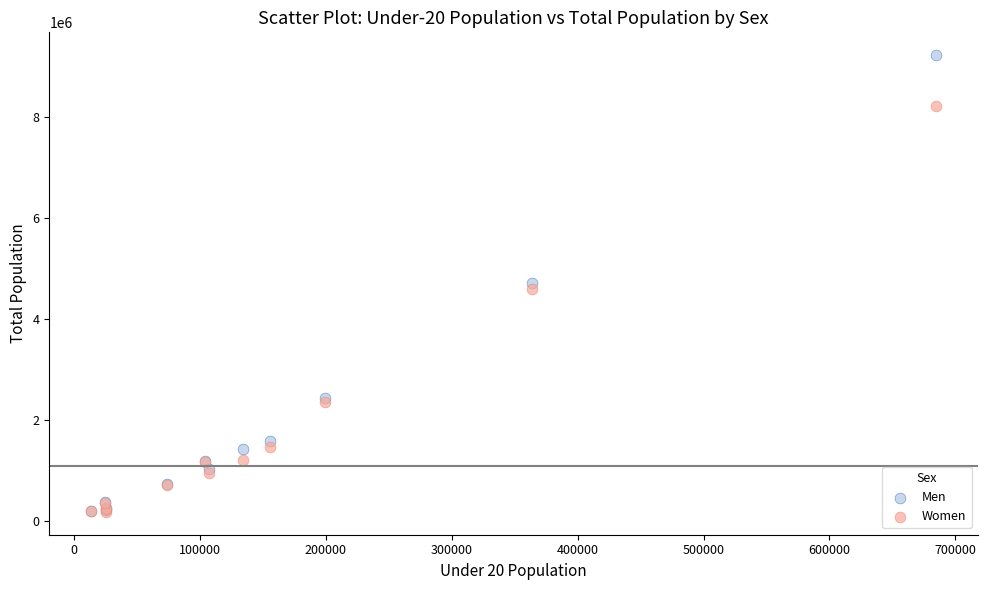

In the Women series, what Y value is closest to 4198277?

4589273